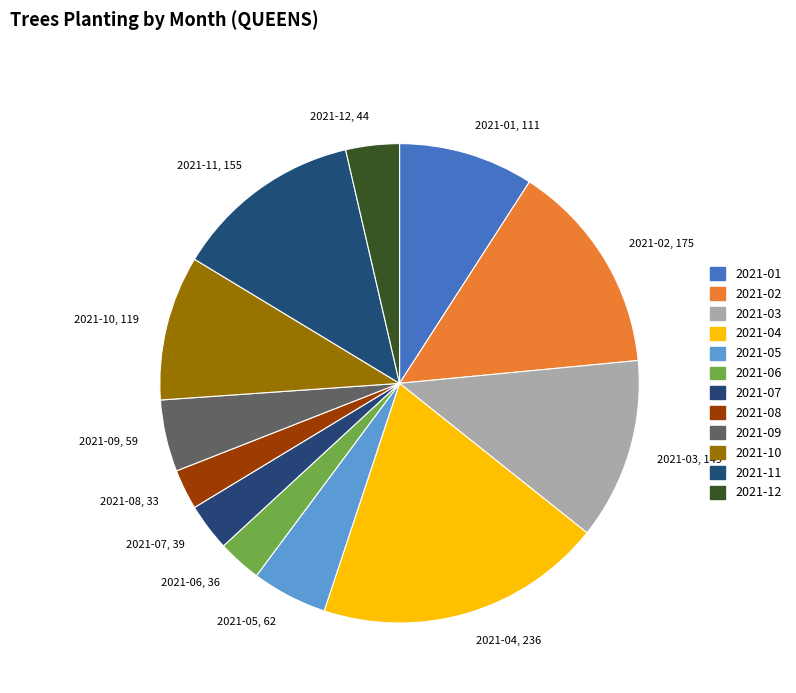

How many slices are in this pie chart?

12